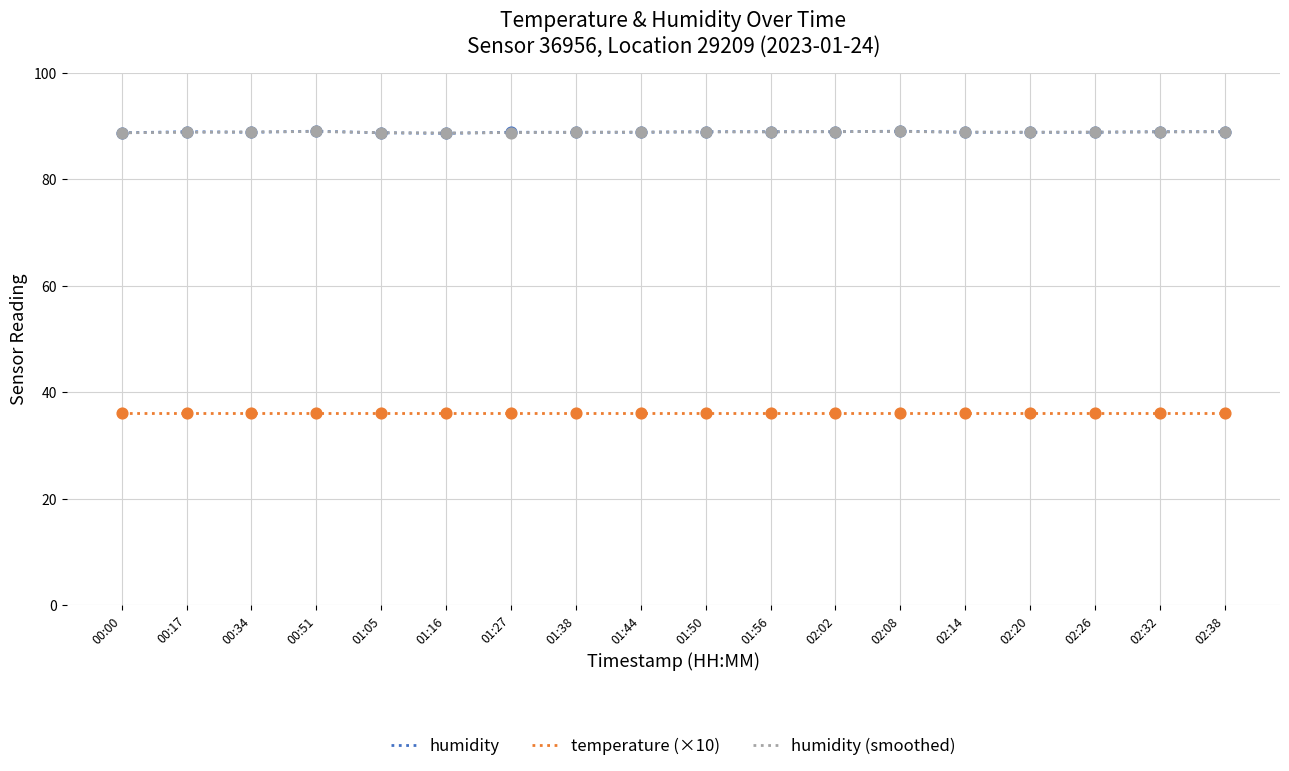

At how many categories does at least one series exceed 49?

18